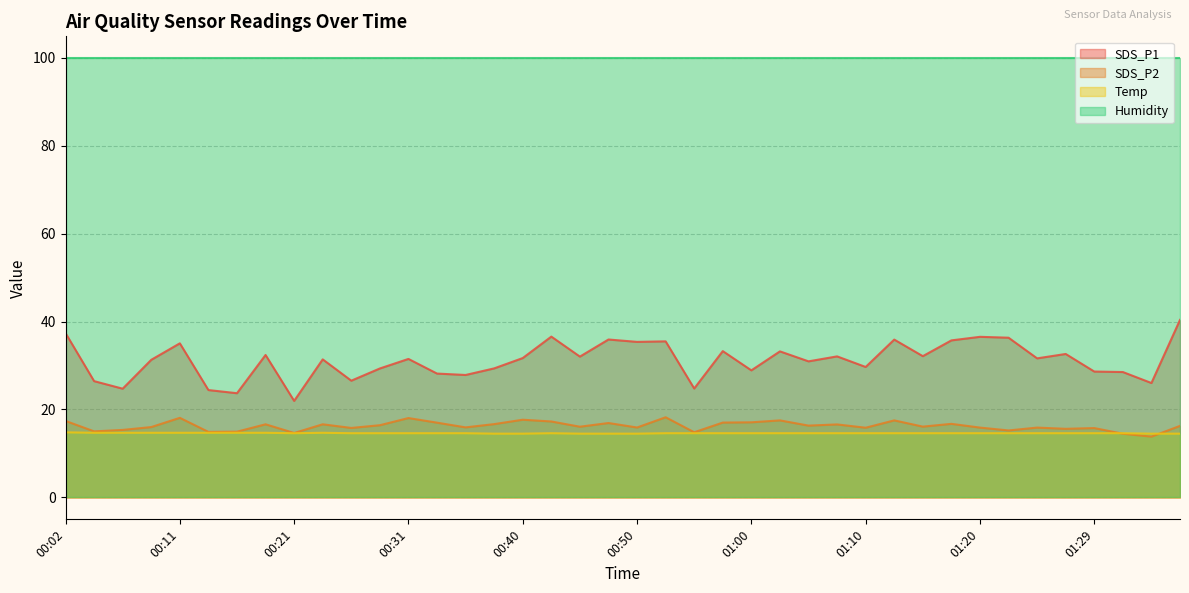

Which has a higher value, 01:20 or 01:27?

01:20